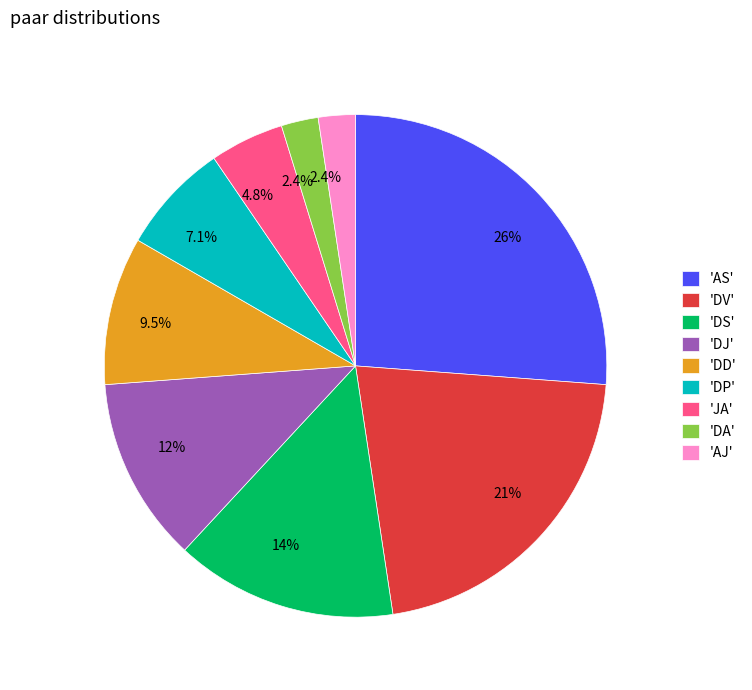

Is the sum of 'AJ' and 'DV' greater than half?

No